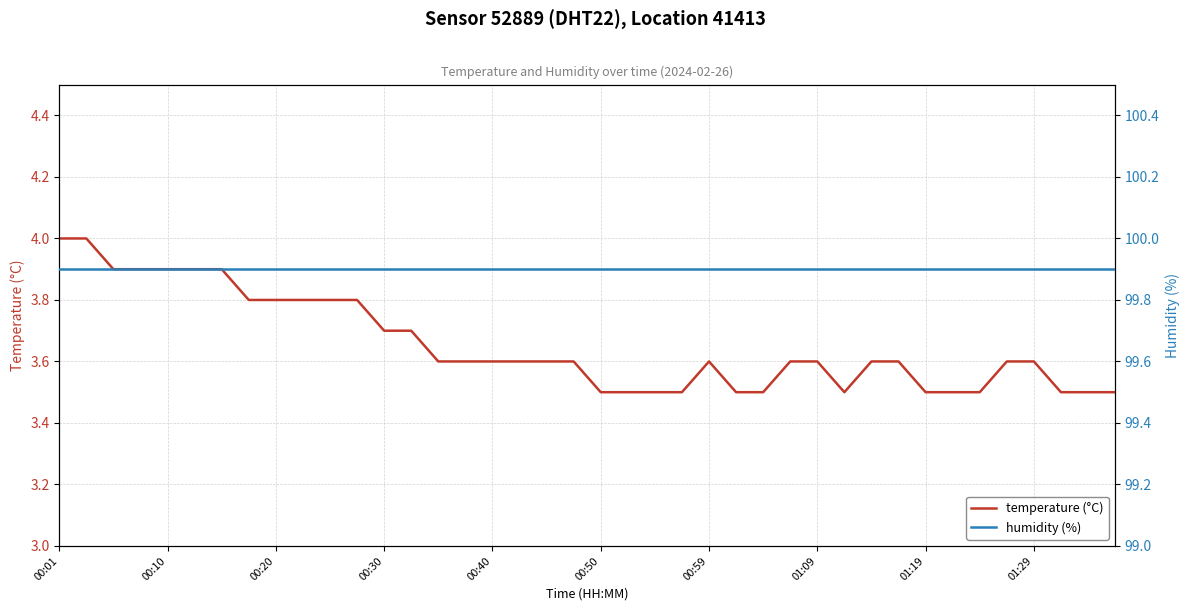

True or false: temperature (°C) has a value of 4.0 at 00:01.

True